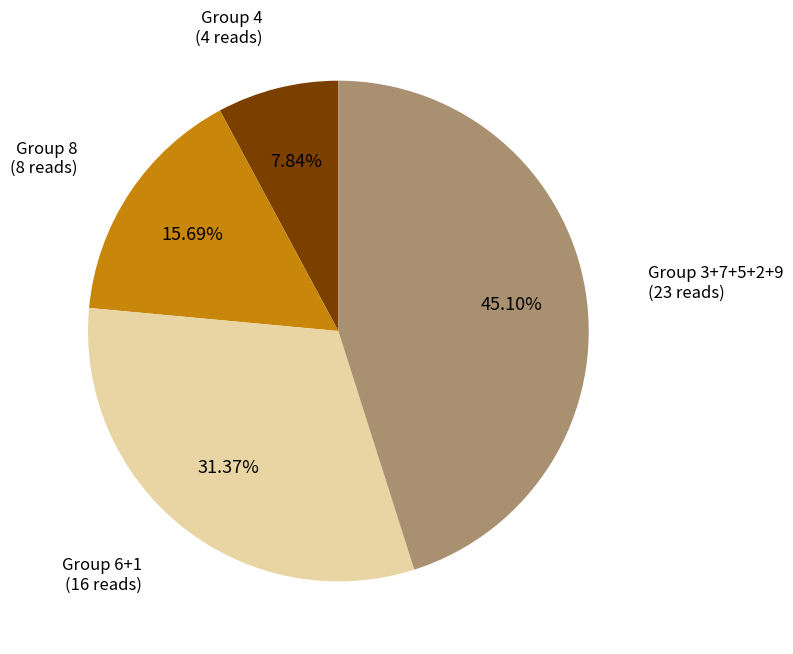

Does any single category account for the majority?

No